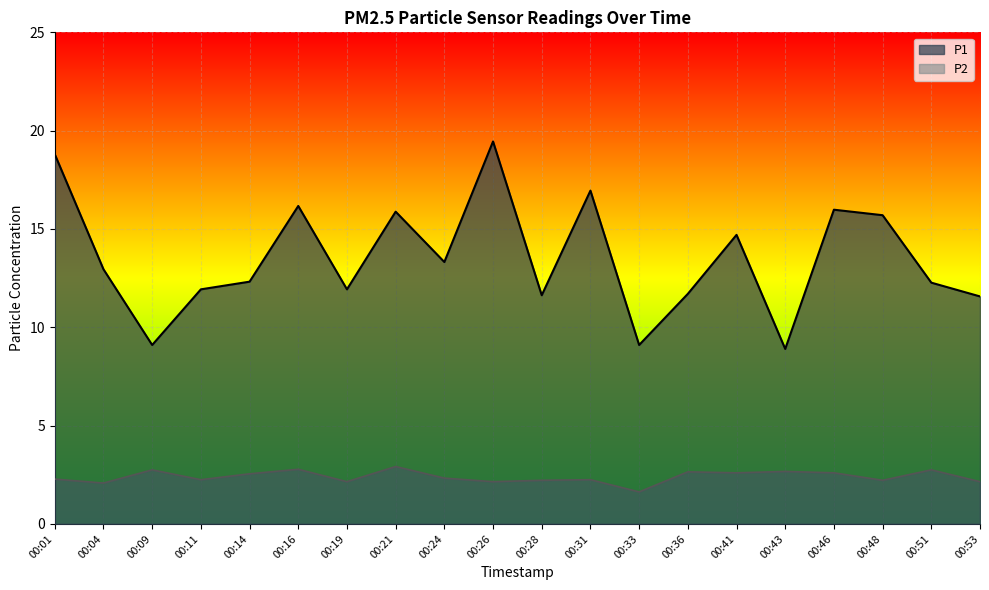

The value of P2 at 00:36 is 2.6. True or false?

True